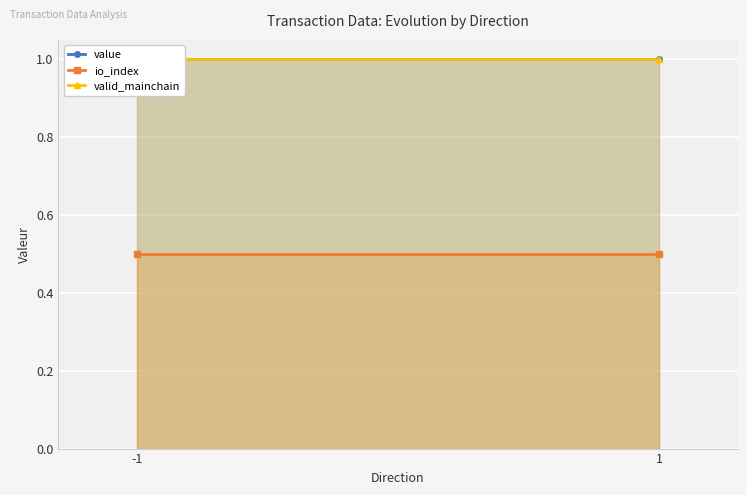

Reading left to right, extract all data points from this chart.

value: 1.0	1.0
io_index: 0.5	0.5
valid_mainchain: 1.0	1.0